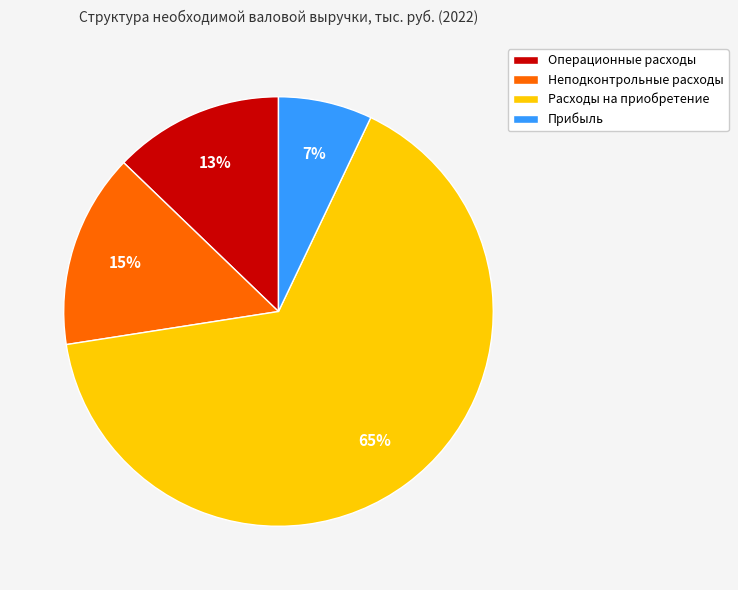

What is the ratio of the value at Операционные расходы to the value at Неподконтрольные расходы?

0.9